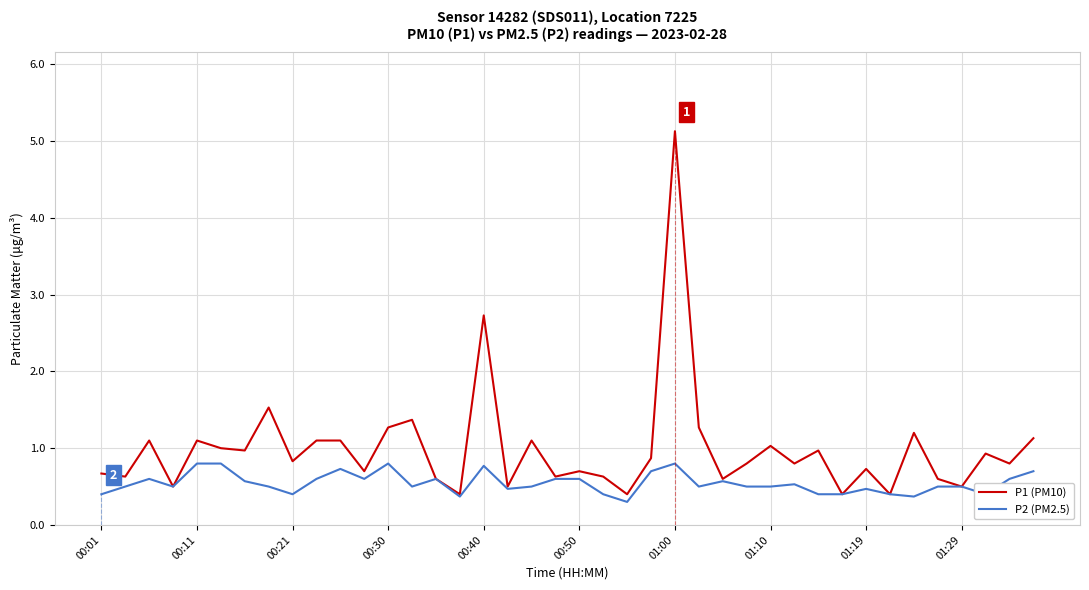

What are all the series names shown in the legend?

P1 (PM10), P2 (PM2.5)